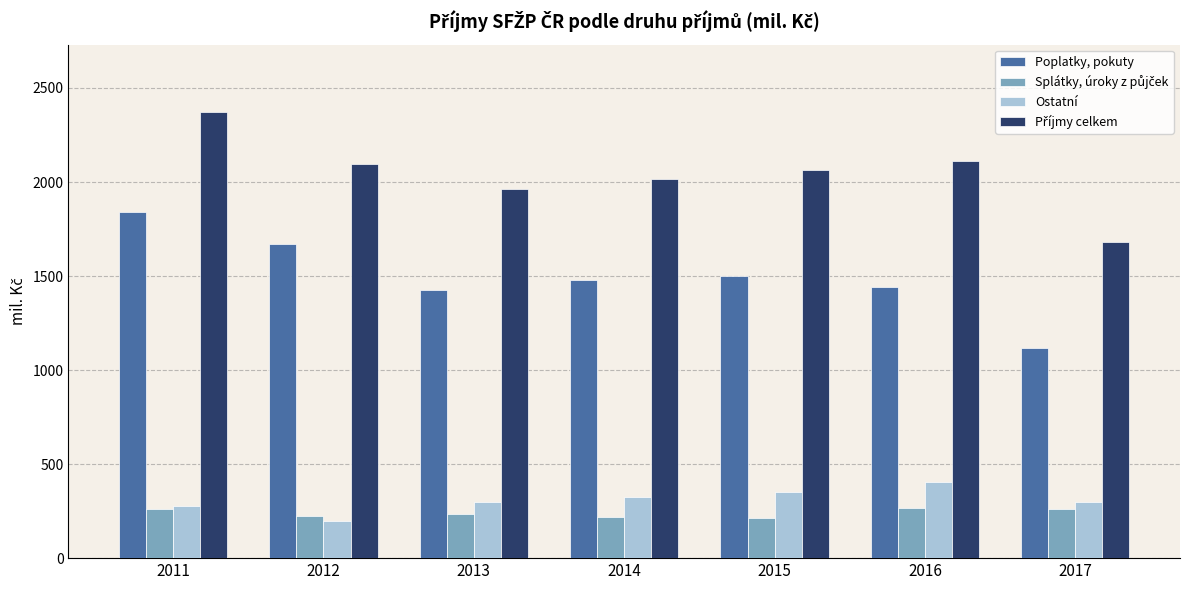

Are the bars grouped side by side (vs. stacked)?

Yes